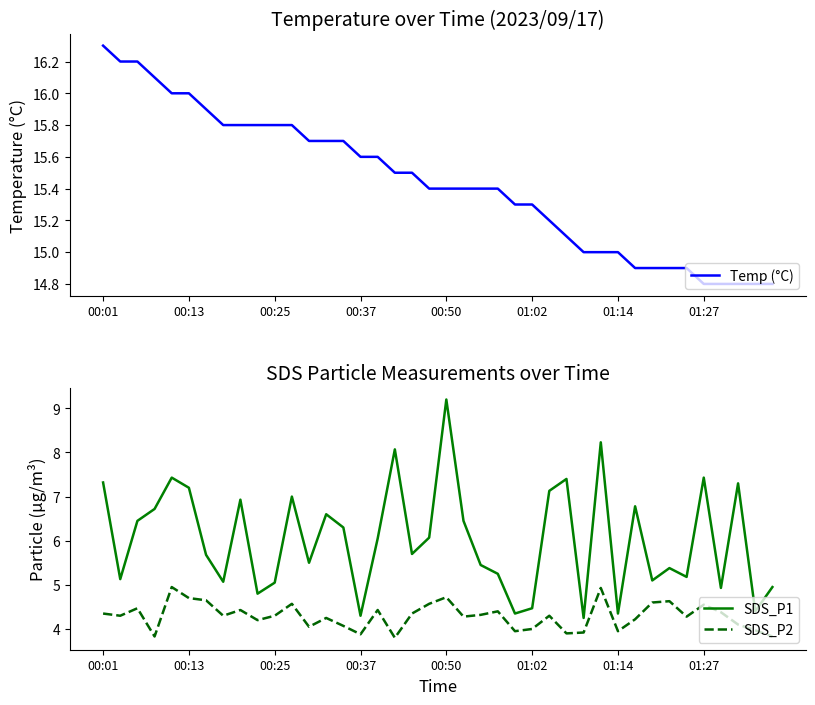

In SDS_P2, how many points are higher than both neighbors (excluding endpoints)?

12